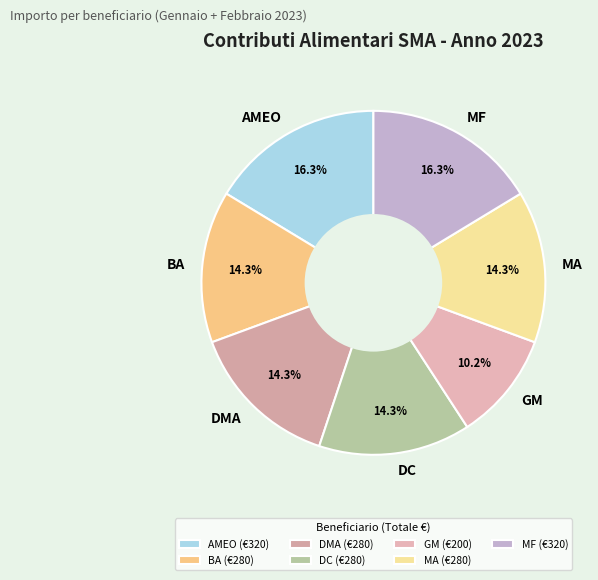

Is the sum of GM and BA greater than half?

No